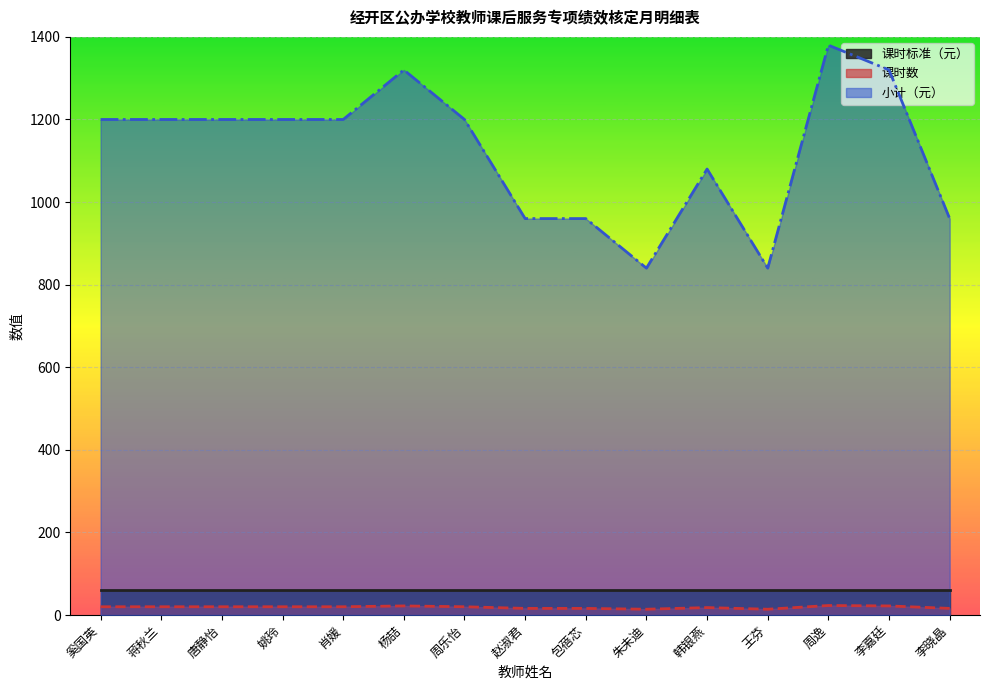

How many interior local peaks does the 课时数 series have?

3